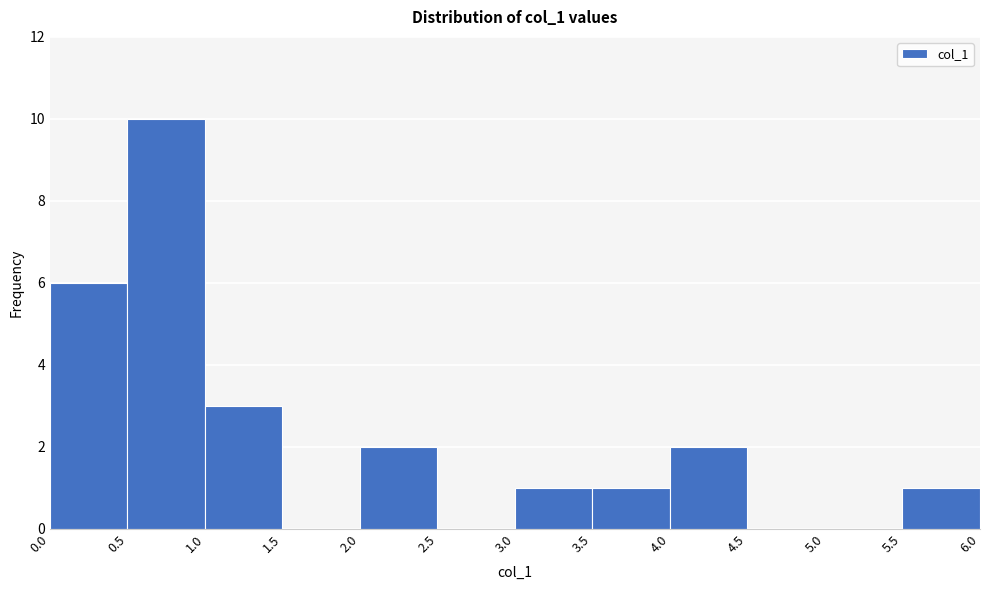

Which range on the x-axis has the tallest bar?

0.5 to 1.0